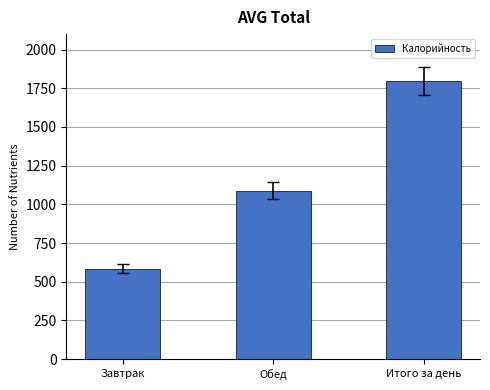

Approximately how many times larger is the value at Завтрак compared to Итого за день?

0.3